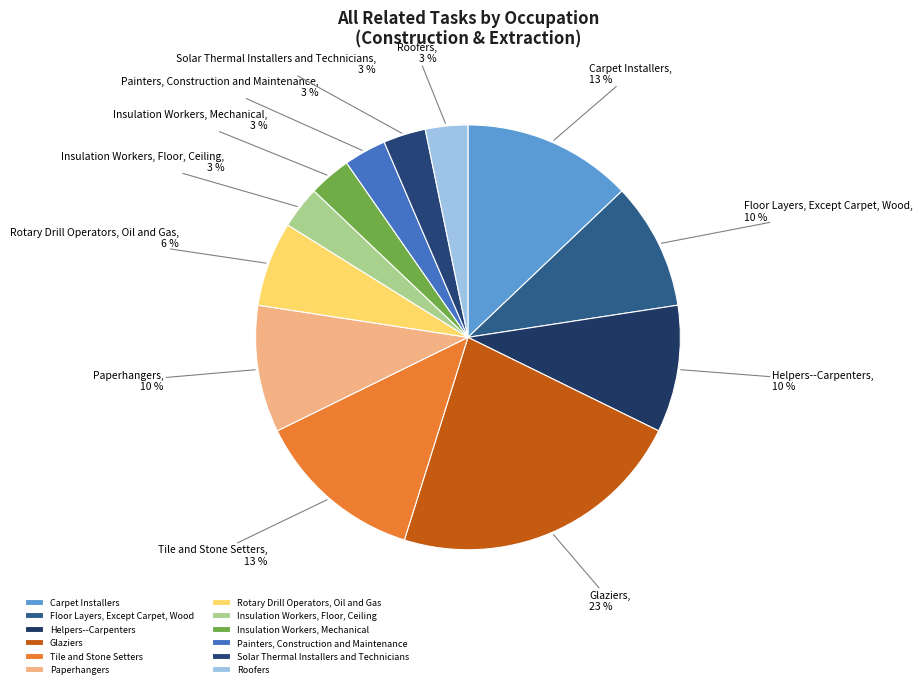

True or false: Roofers accounts for 3% of the total.

True